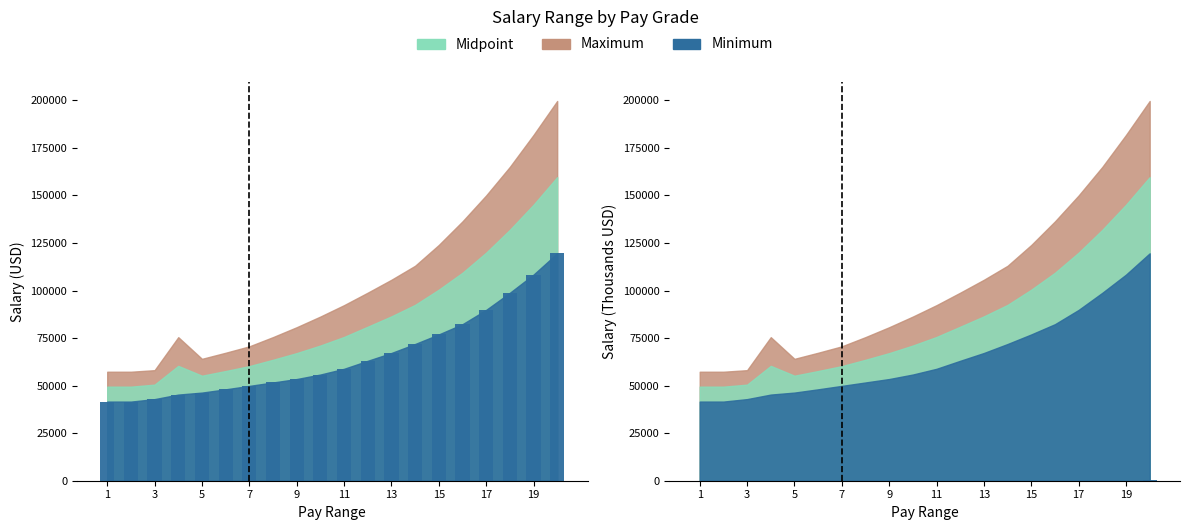

Which series has the largest total across all categories?

Maximum